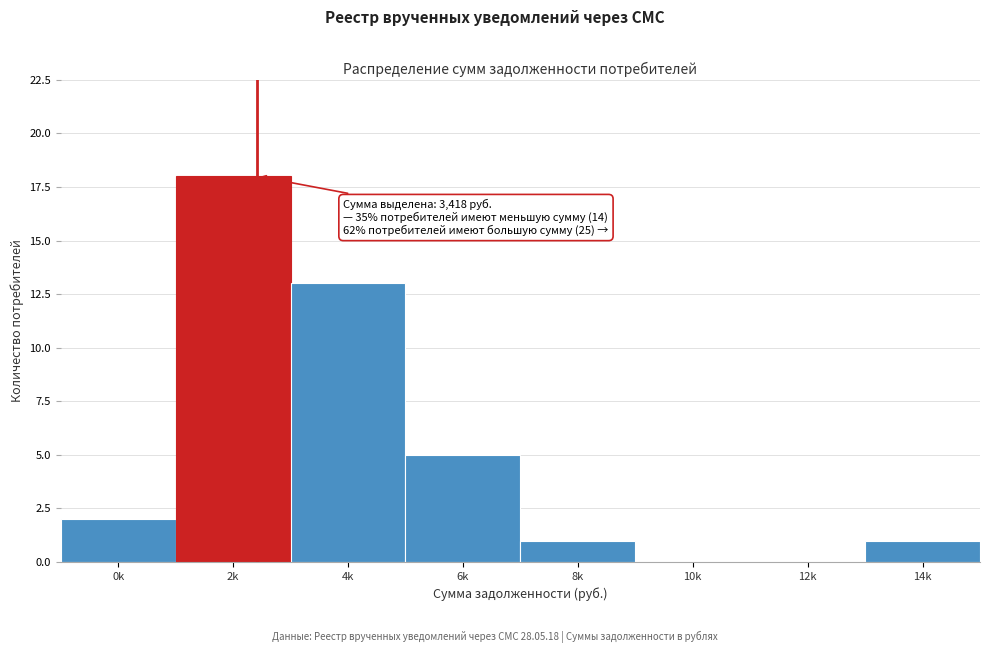

Reading left to right, list all the values displayed in this chart.

0k=2	2k=18	4k=13	6k=5	8k=1	10k=0	12k=0	14k=1